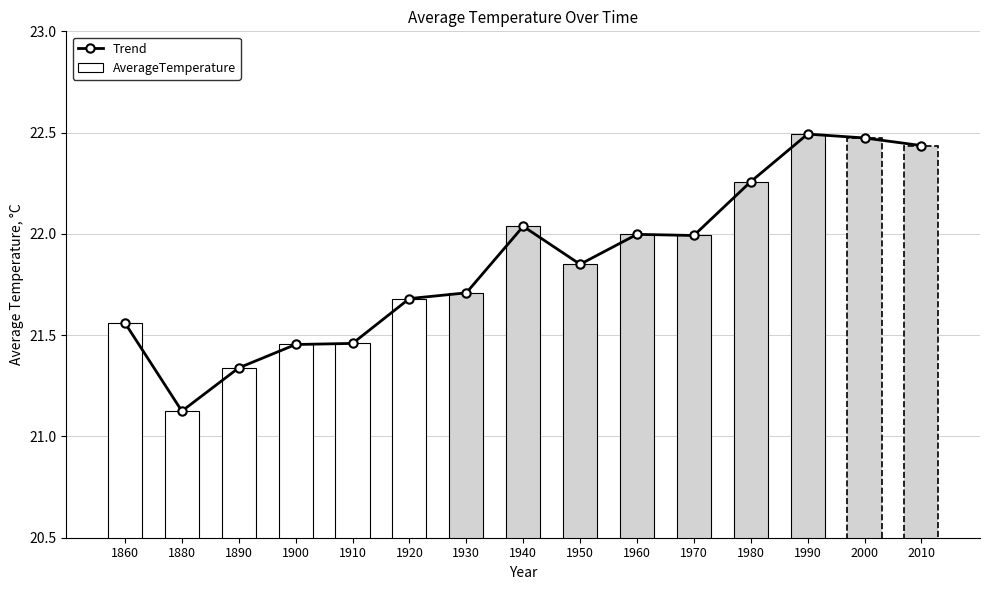

Rank the series by their maximum value, from highest to lowest.

Trend, AverageTemperature